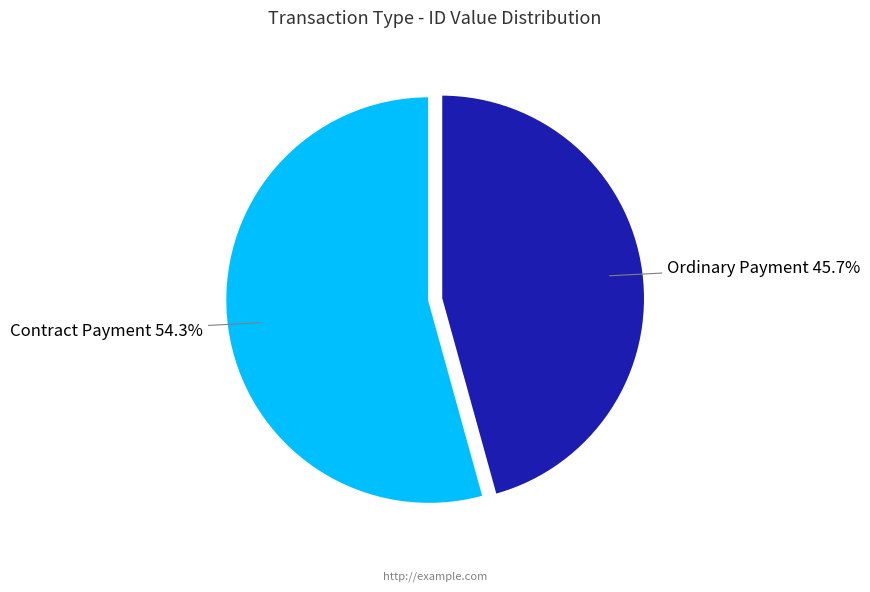

To the nearest percent, what is the difference between the largest and smallest slice percentages?

9%